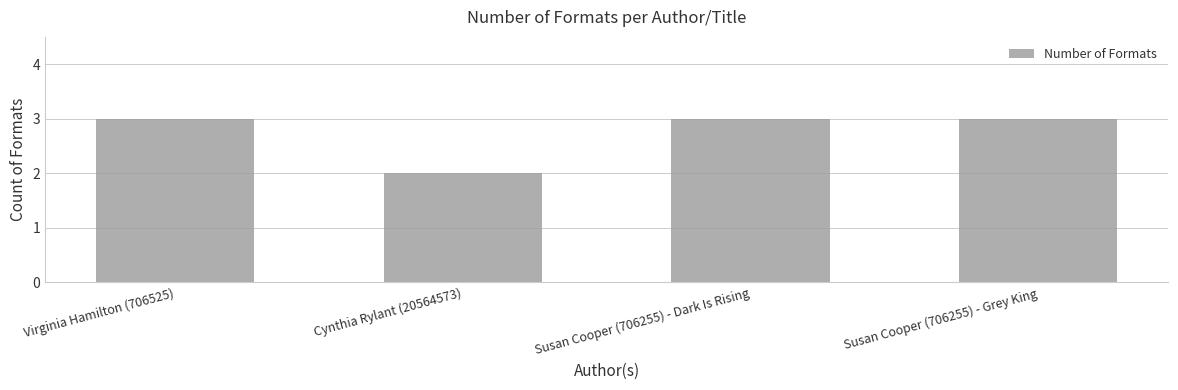

What is the ratio of the value at Susan Cooper (706255) - Grey King to the value at Virginia Hamilton (706525)?

1.0